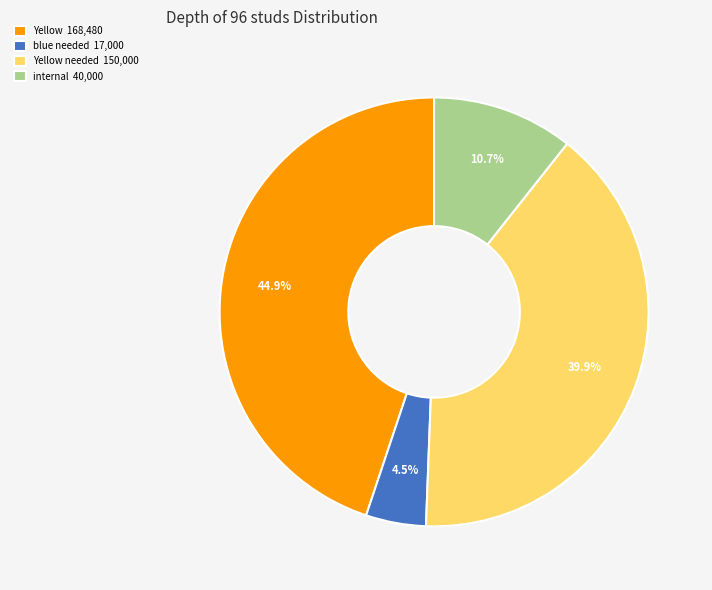

Approximately how many times larger is the value at Yellow needed 150,000 compared to Yellow 168,480?

0.9